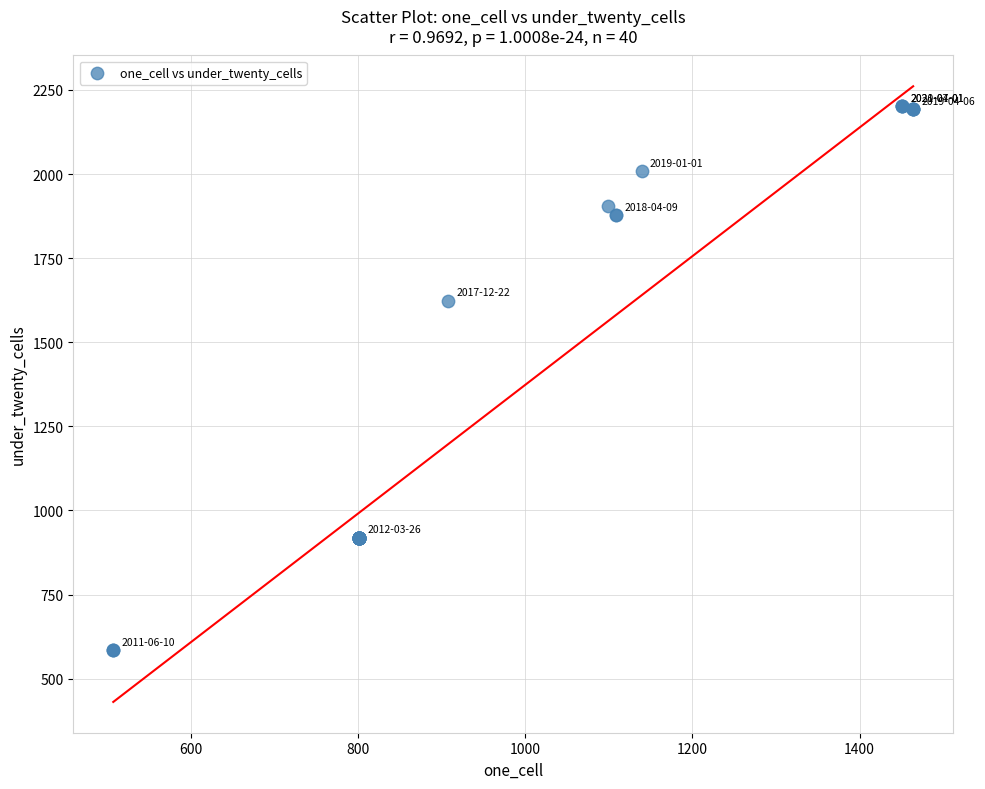

What Y value in the scatter plot is closest to 1392?

1624